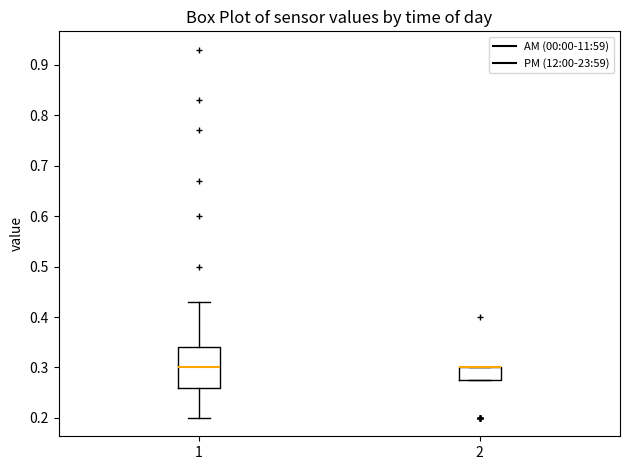

Reading left to right, read every box against the y-axis: the position of its median line, the range the box covers, and the ends of its whiskers. The values are not printed on the chart, so give them approximately, as read against the axis.

1: median 0.30, box 0.26 to 0.34, whiskers 0.20 to 0.43
2: median 0.30 (drawn on the box's upper edge), box 0.28 to 0.30, whiskers 0.28 to 0.30